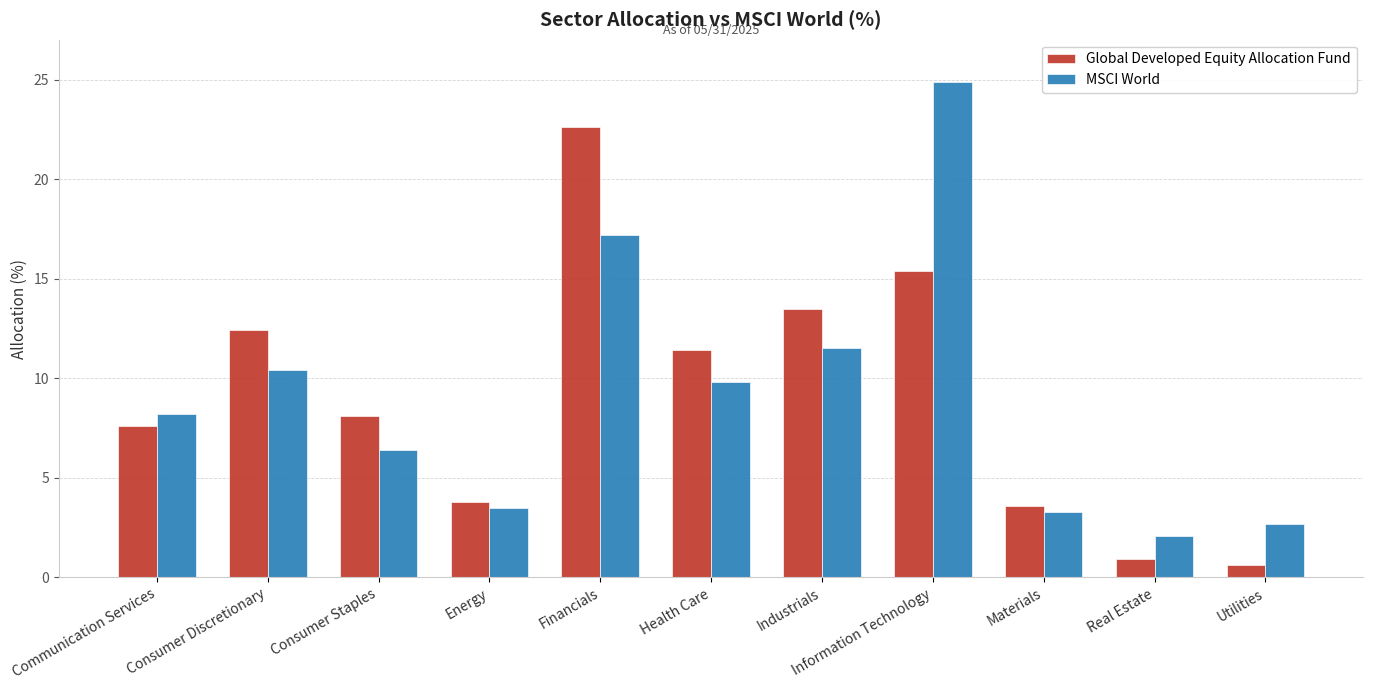

What is the sum of all Global Developed Equity Allocation Fund values?

99.9